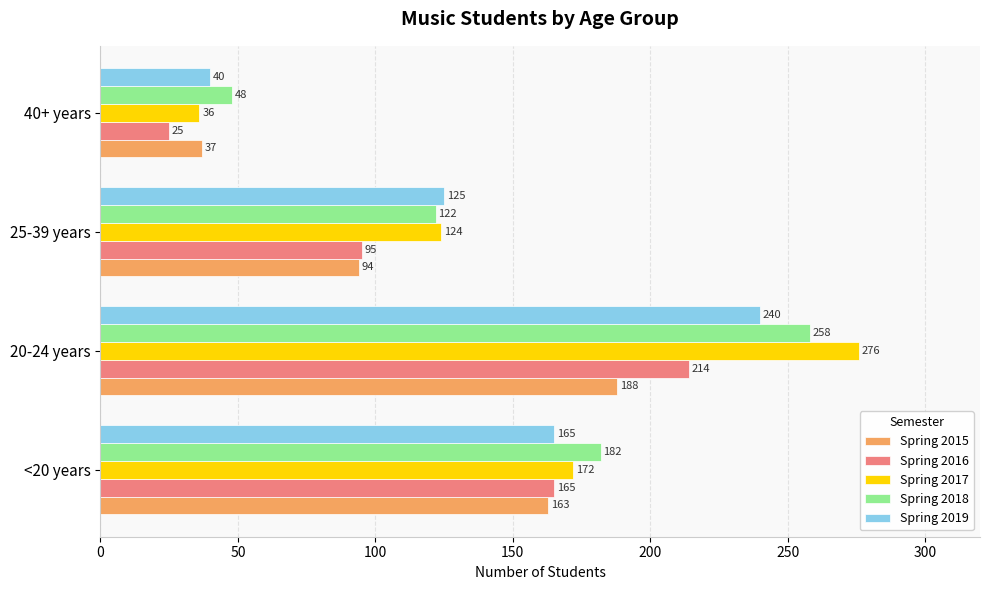

At how many categories does at least one series exceed 193?

1